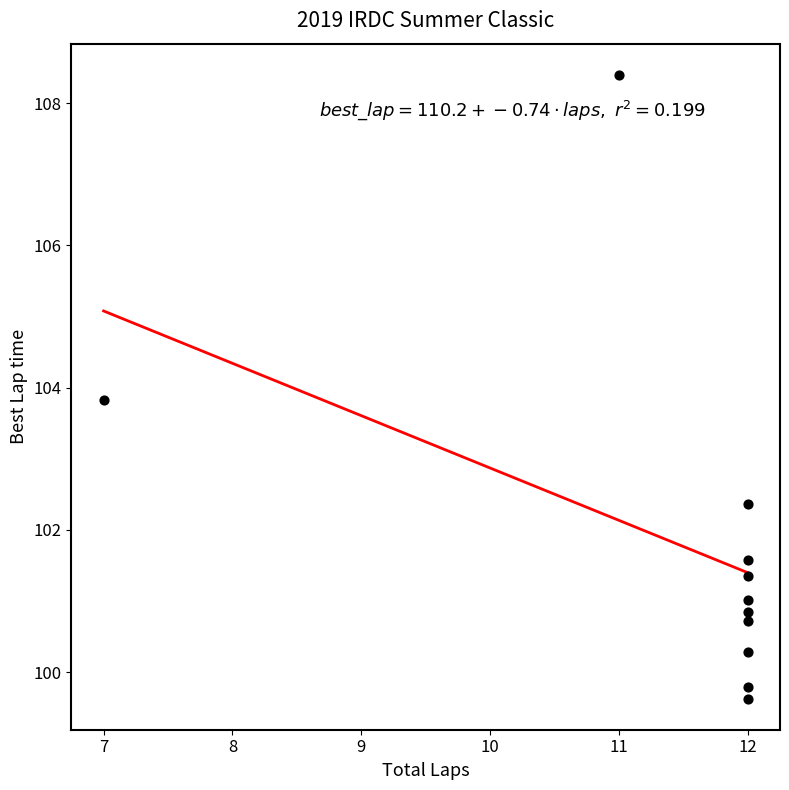

What Y value in the scatter plot is closest to 104?

103.8